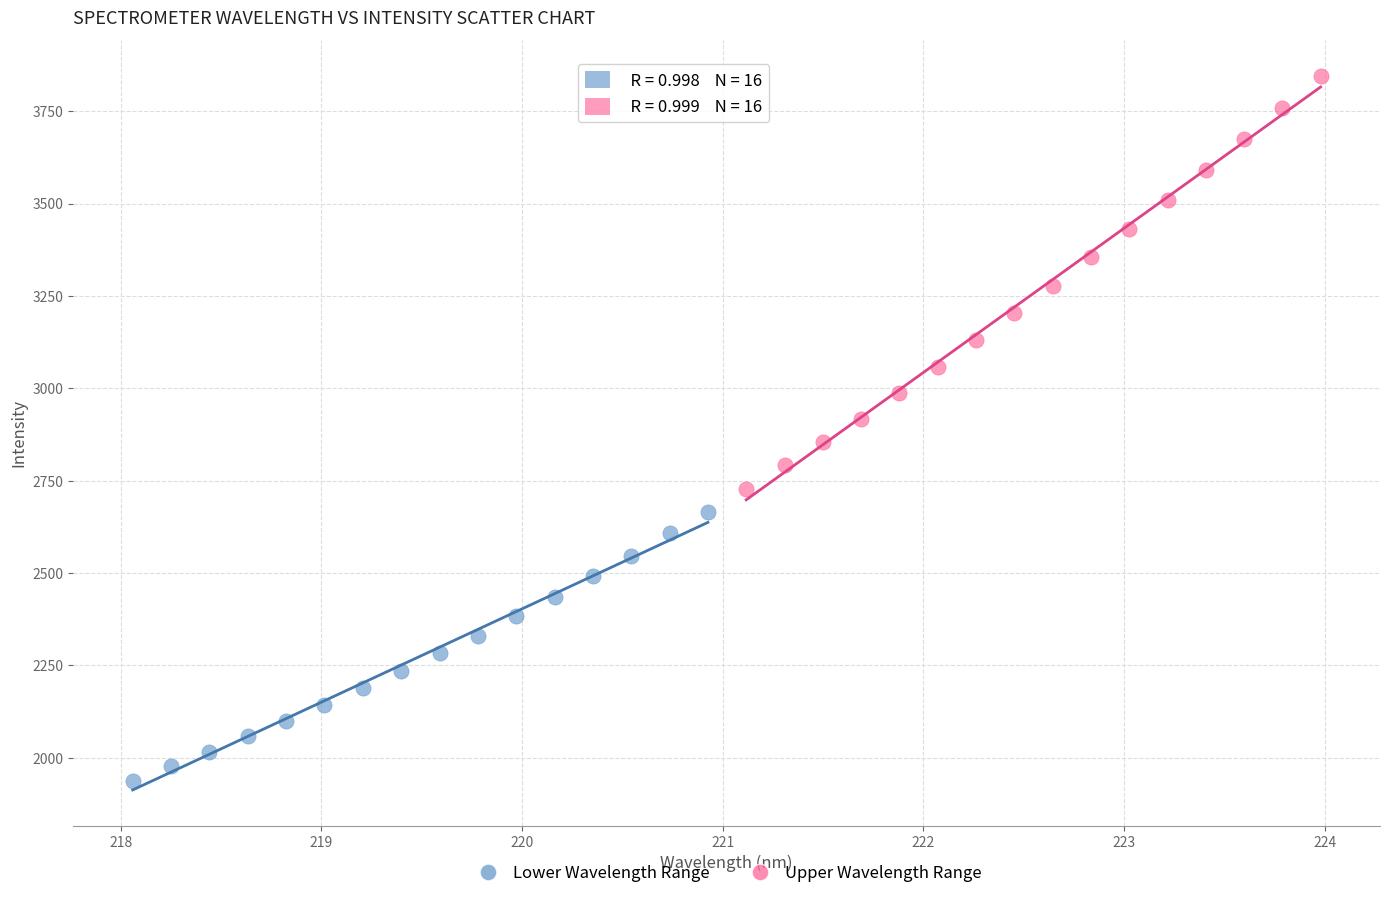

What are all the series names shown in the legend?

Lower Wavelength Range, Upper Wavelength Range